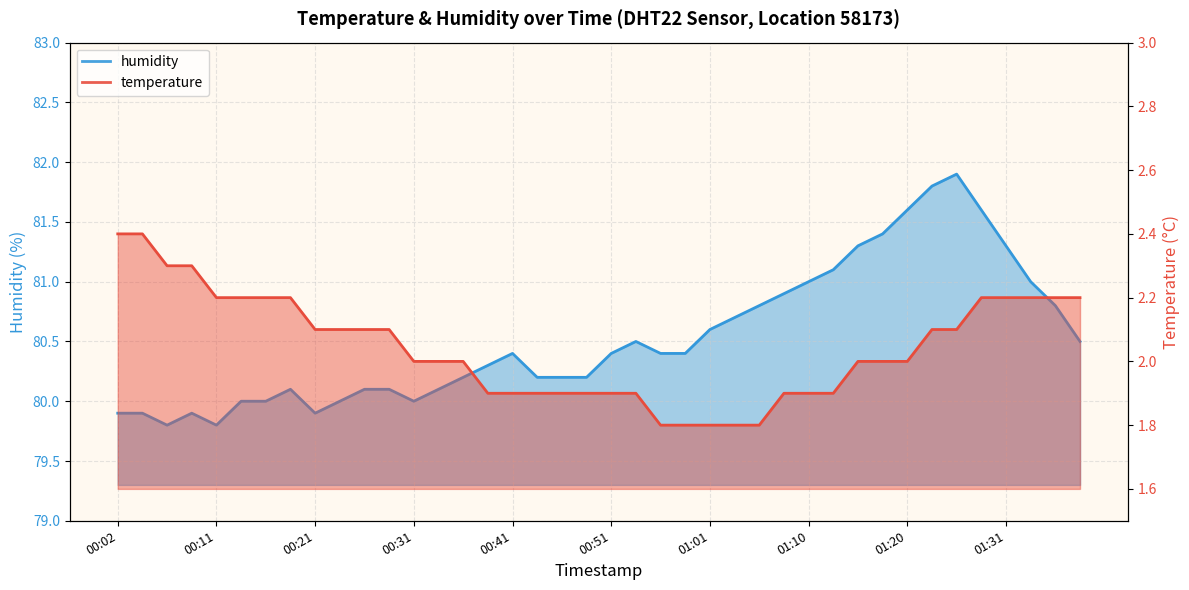

Where is humidity nearest to the value 80?

00:14